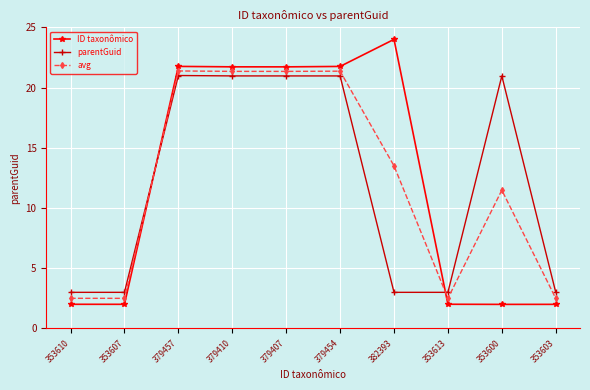

At which label does parentGuid first exceed 20?

379457